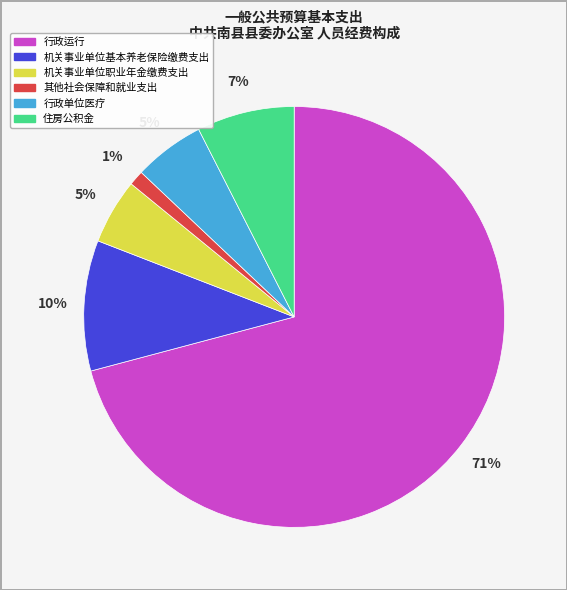

How many slices are in this pie chart?

6